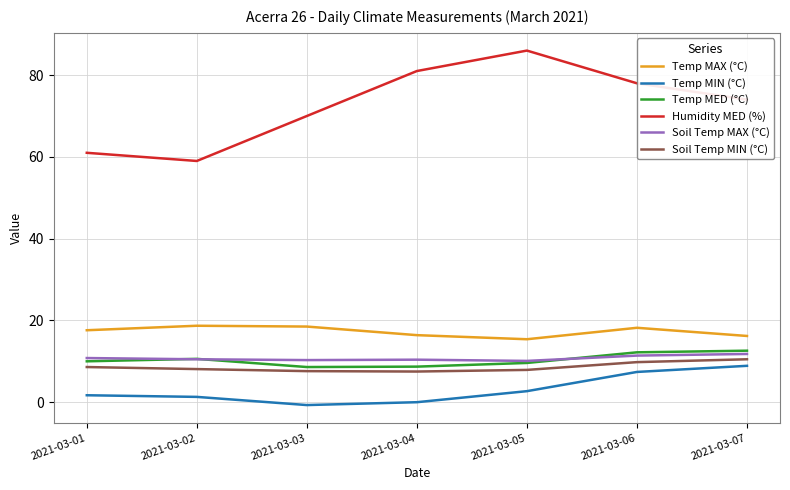

What is the difference between the second highest and second lowest values in the Soil Temp MAX (°C) series?

1.1